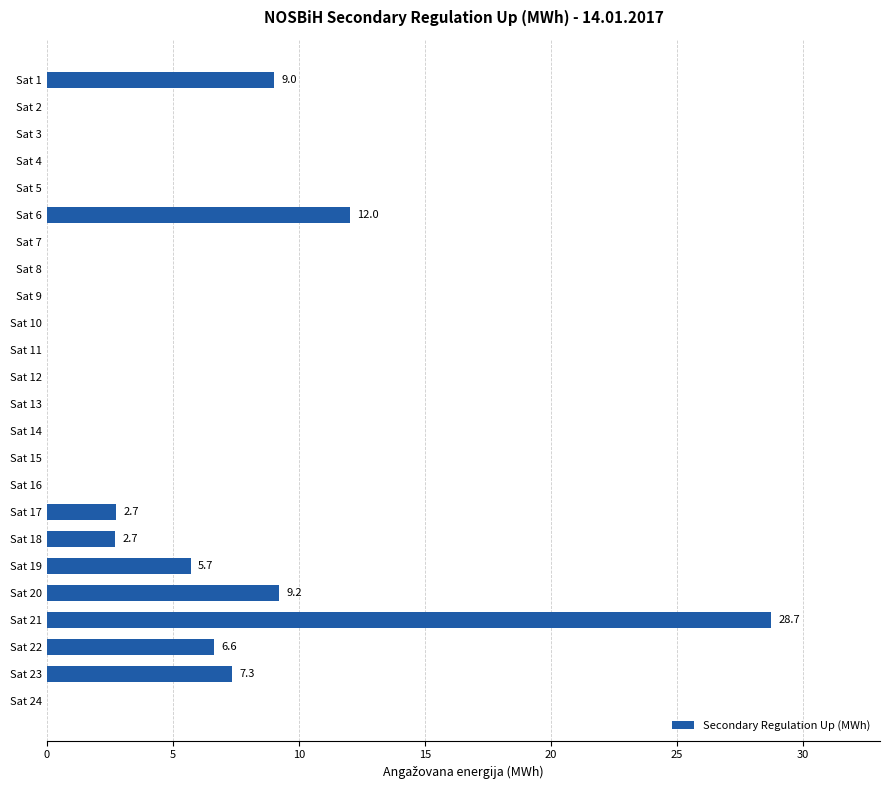

True or false: the data shows 0.0 at Sat 7.

True